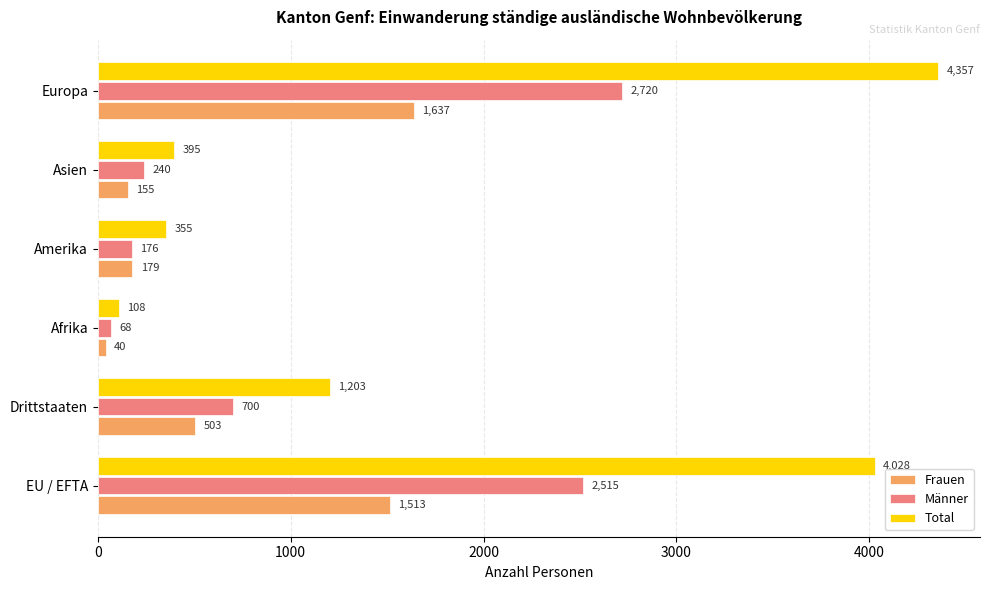

What is the spread (max minus min) of values at EU / EFTA?

2515